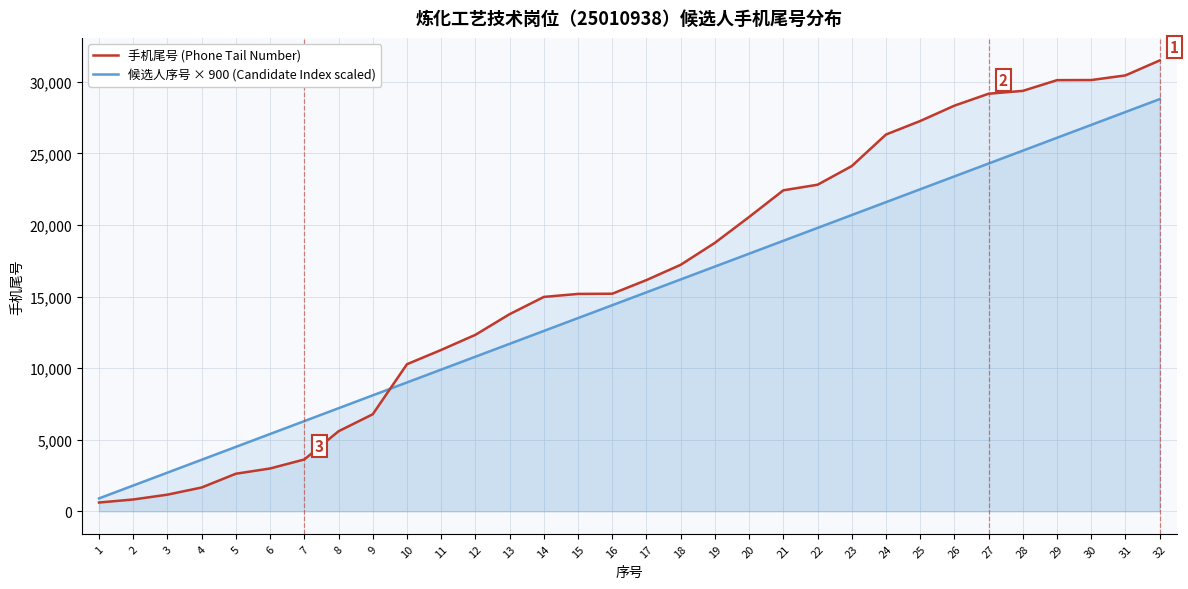

At which label does 手机尾号 (Phone Tail Number) reach its minimum?

1